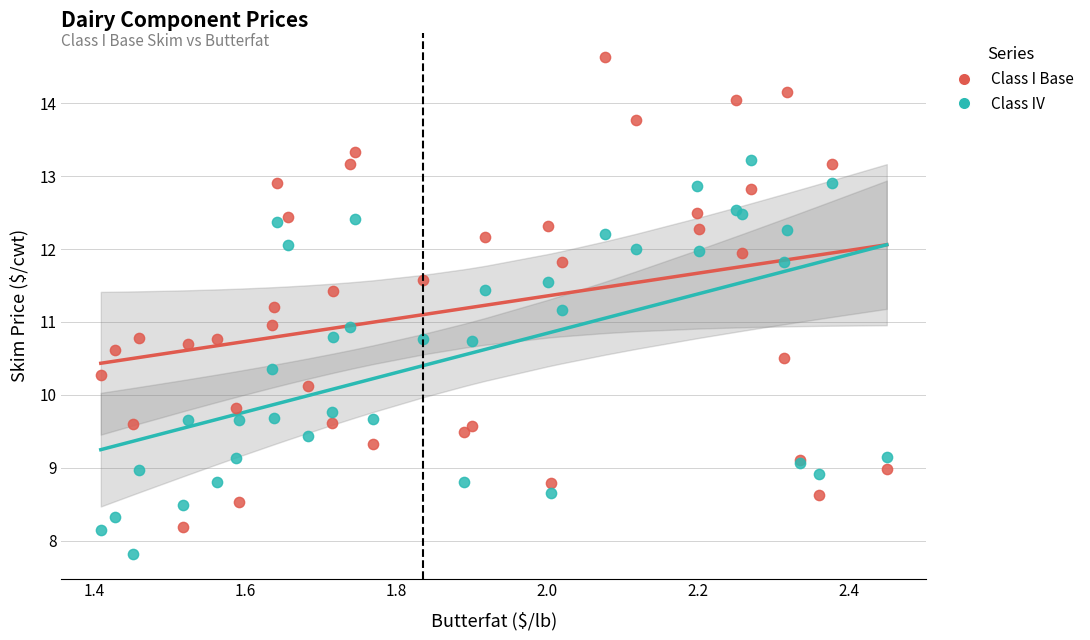

Which series contains the lowest Y value?

Class IV